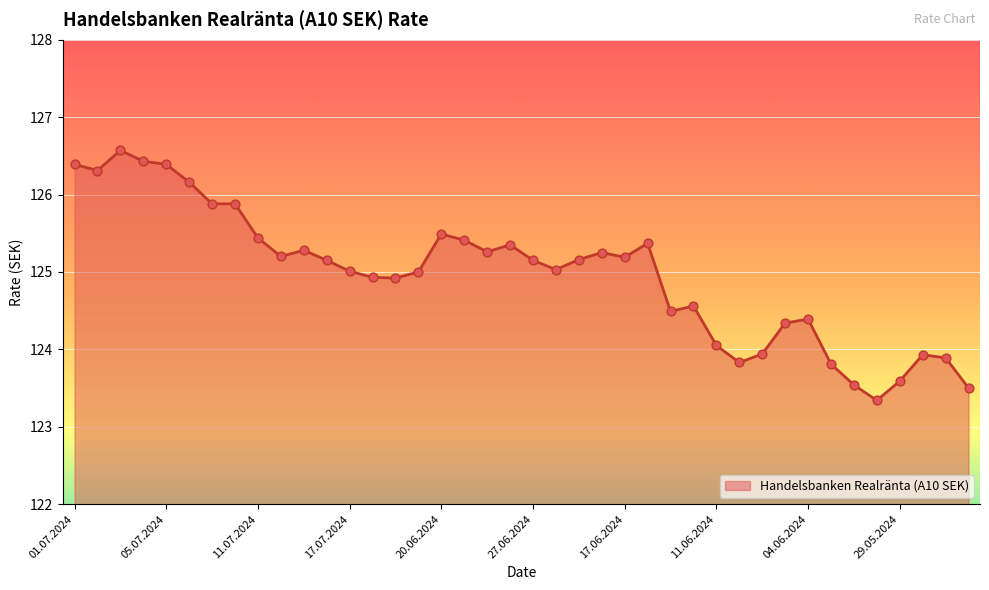

What is the maximum value shown in the chart?

126.6